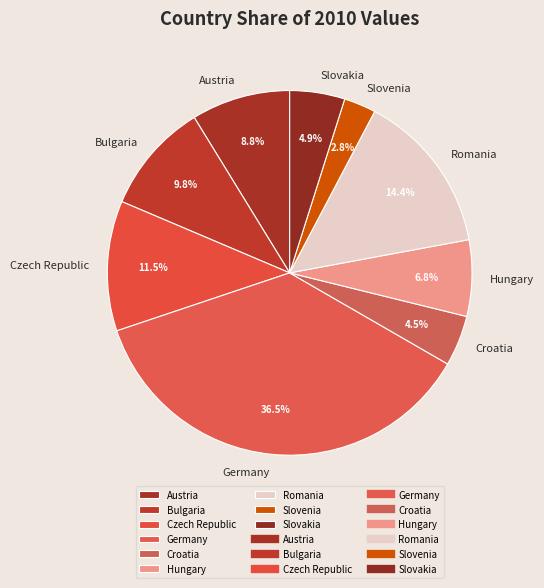

Does any single category account for the majority?

No